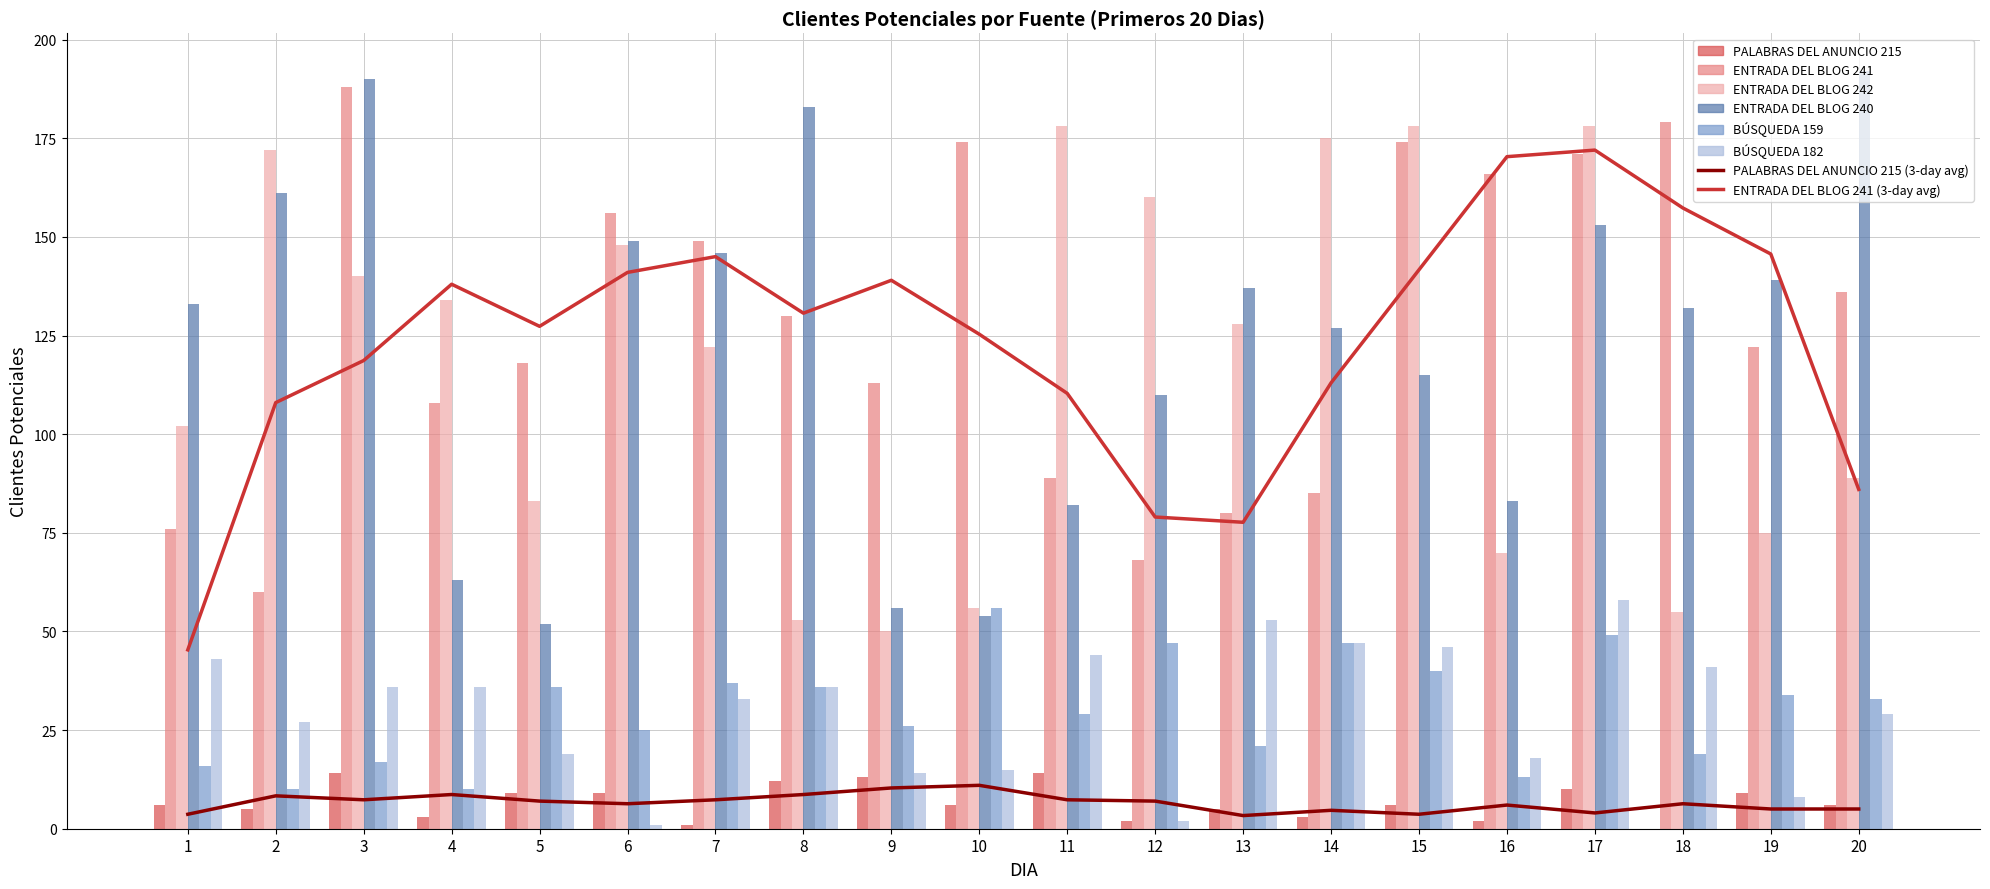

What is the value of the PALABRAS DEL ANUNCIO 215 bar at the 6th from the left?

9